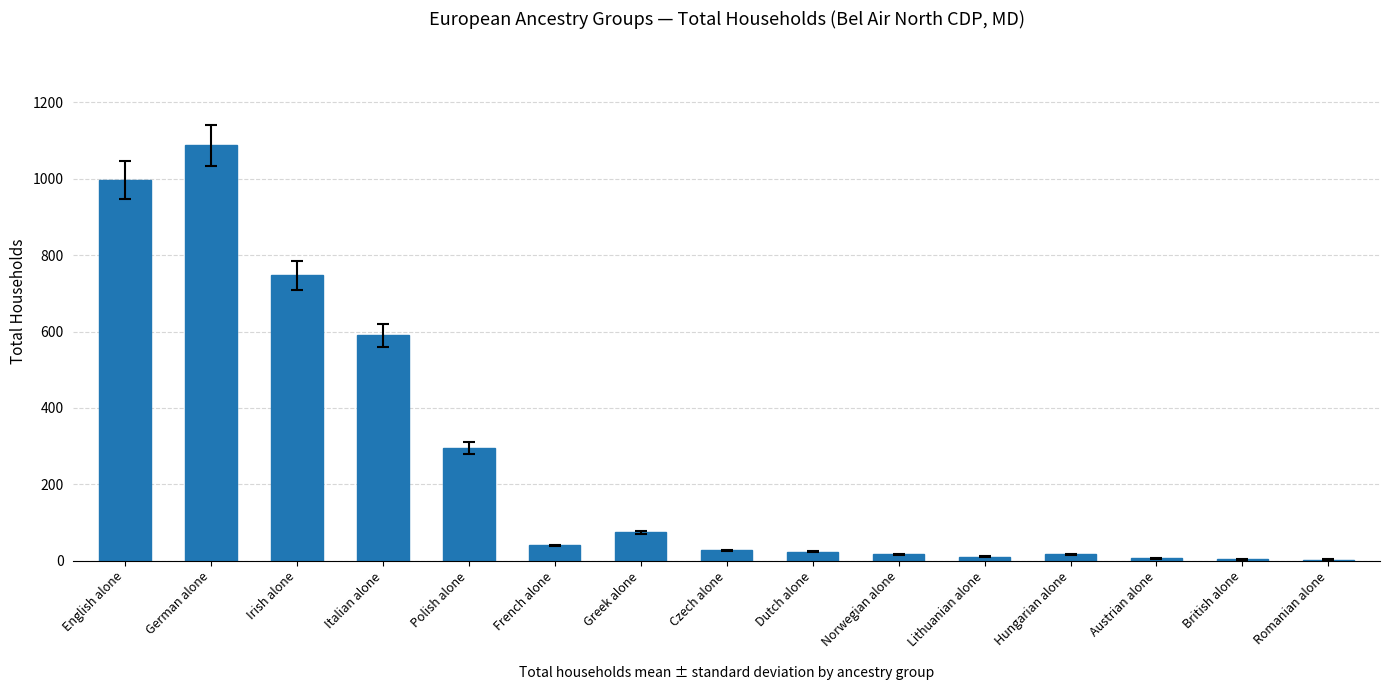

What is the sum of all values?

3938